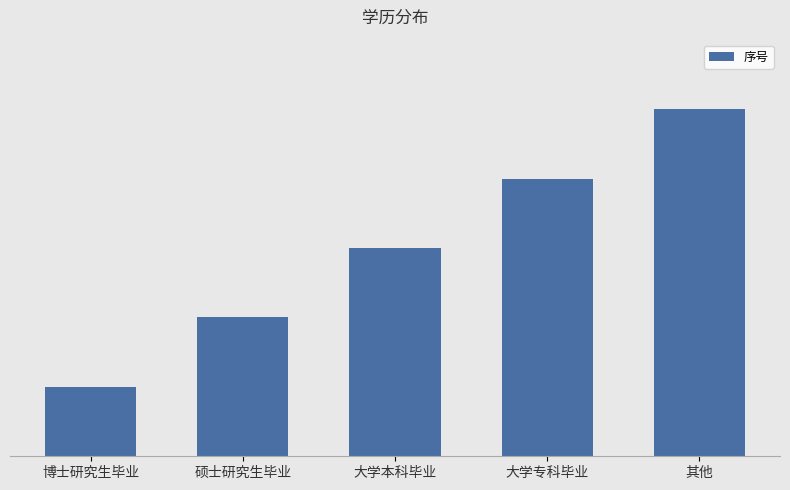

The chart shows a value of 1 at 博士研究生毕业. True or false?

True